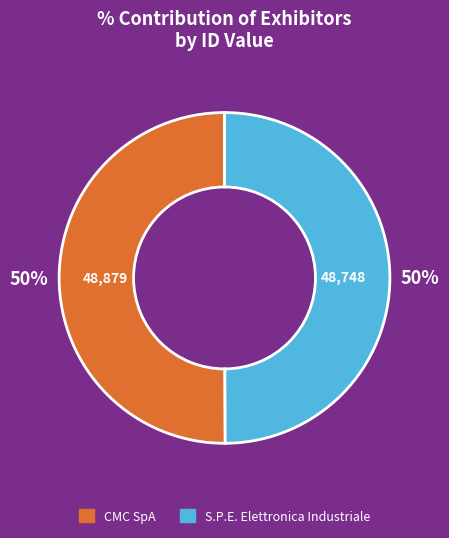

How many segments does this pie chart have?

2